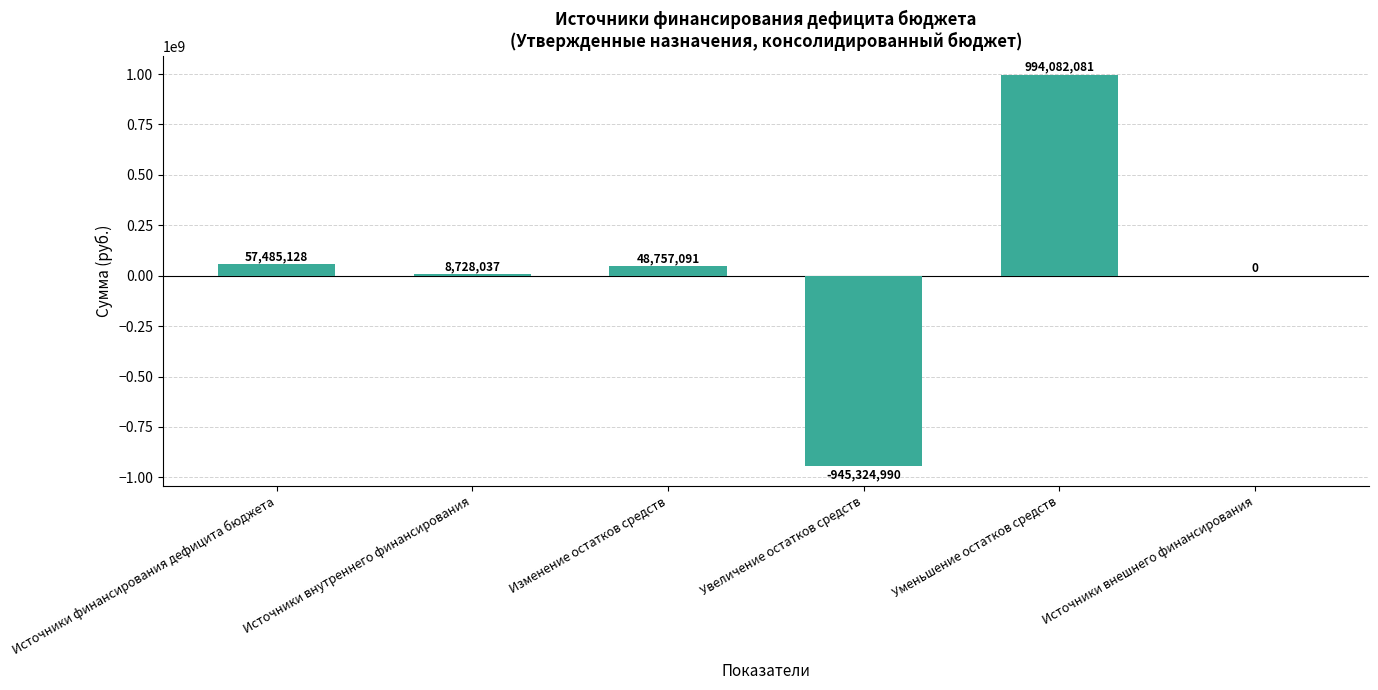

What is the maximum value shown in the chart?

994082081.1